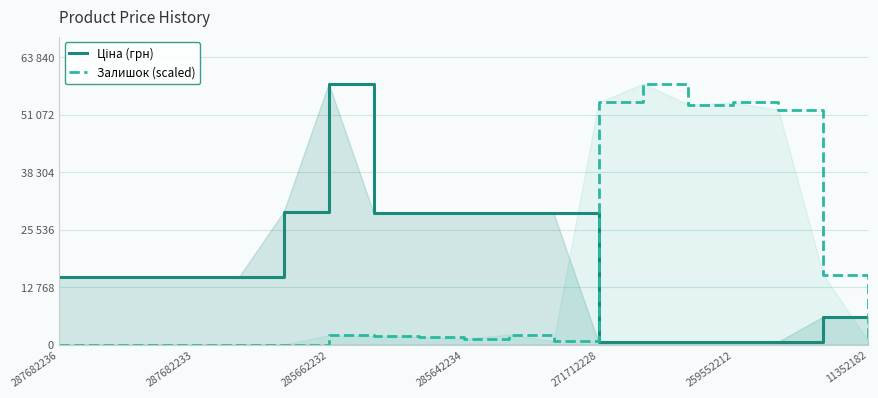

Does the chart have visible grid lines?

Yes